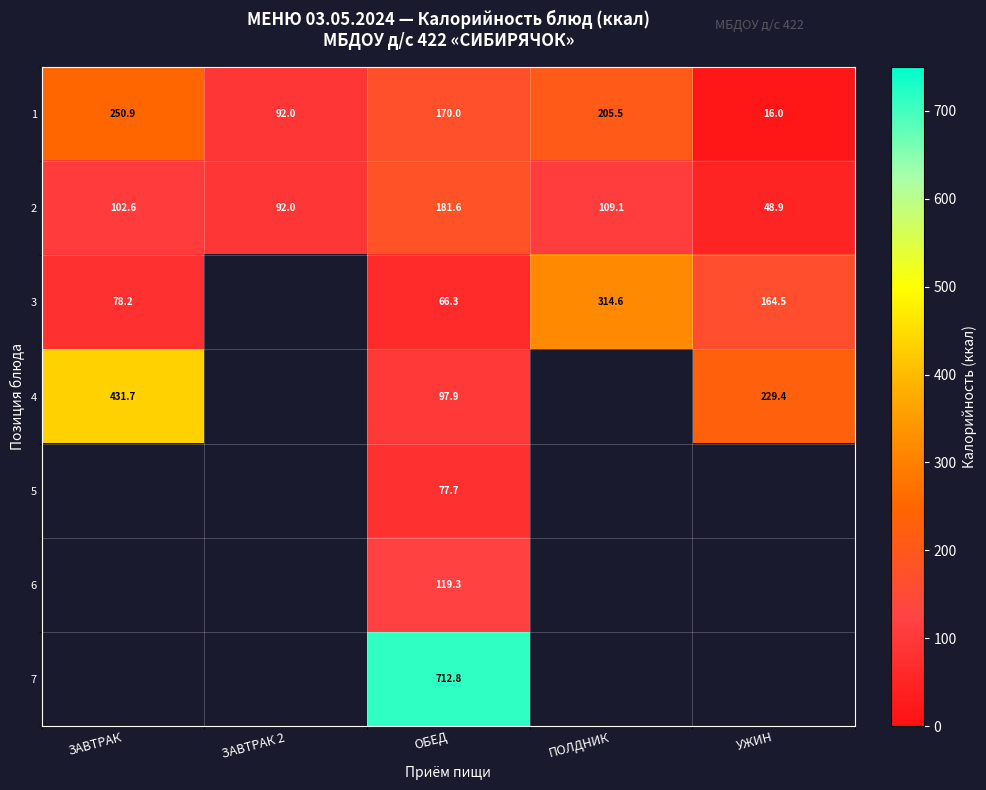

What is the minimum value shown in the chart?

16.0